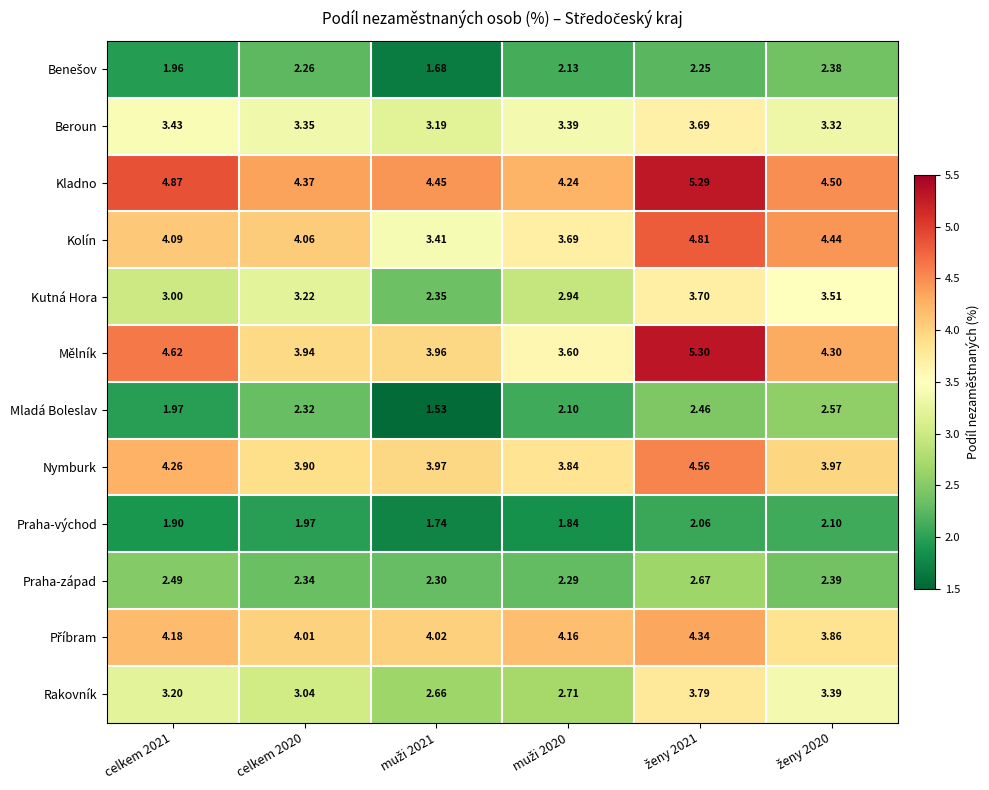

Which series has the largest total across all categories?

Kladno